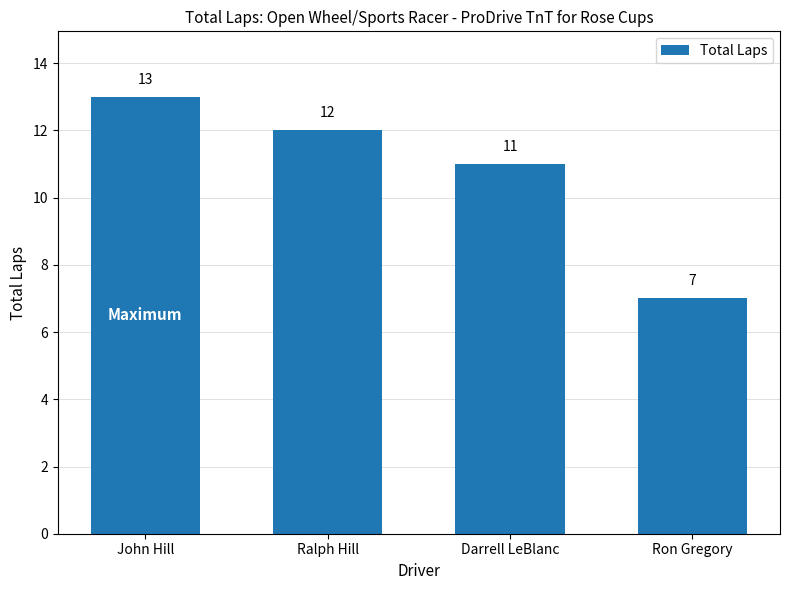

Between Ron Gregory and Ralph Hill, which is larger?

Ralph Hill